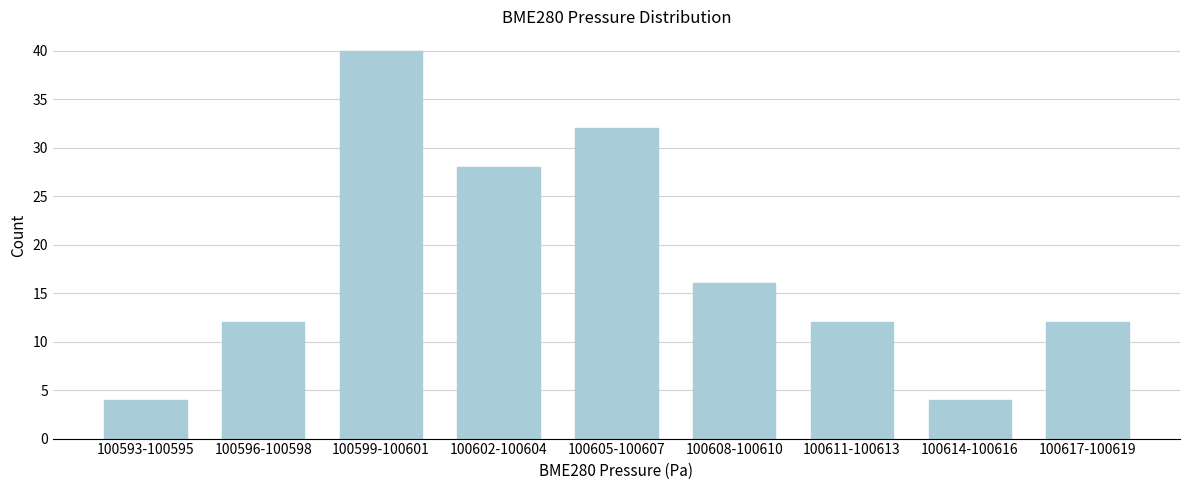

Reading left to right, extract all data points from this chart.

100593-100595=4	100596-100598=12	100599-100601=40	100602-100604=28	100605-100607=32	100608-100610=16	100611-100613=12	100614-100616=4	100617-100619=12